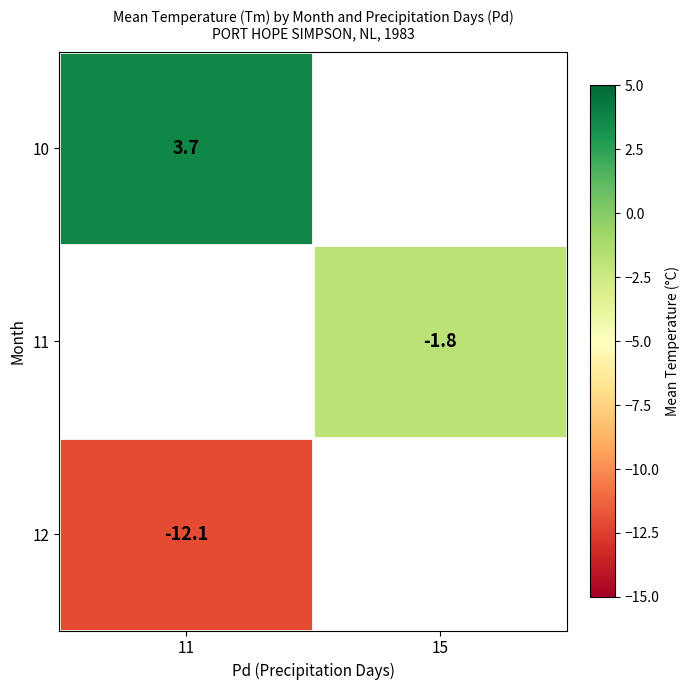

The value of 11 at 15 is -0.4. True or false?

False